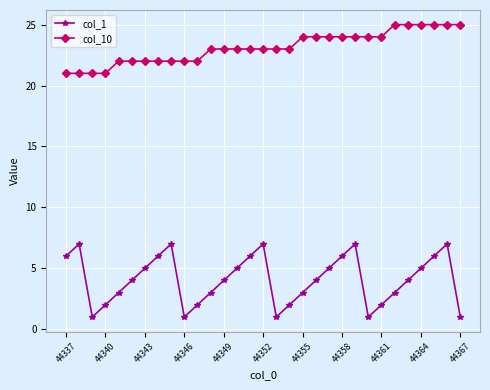

List the series in order of their overall mean, highest first.

col_10, col_1